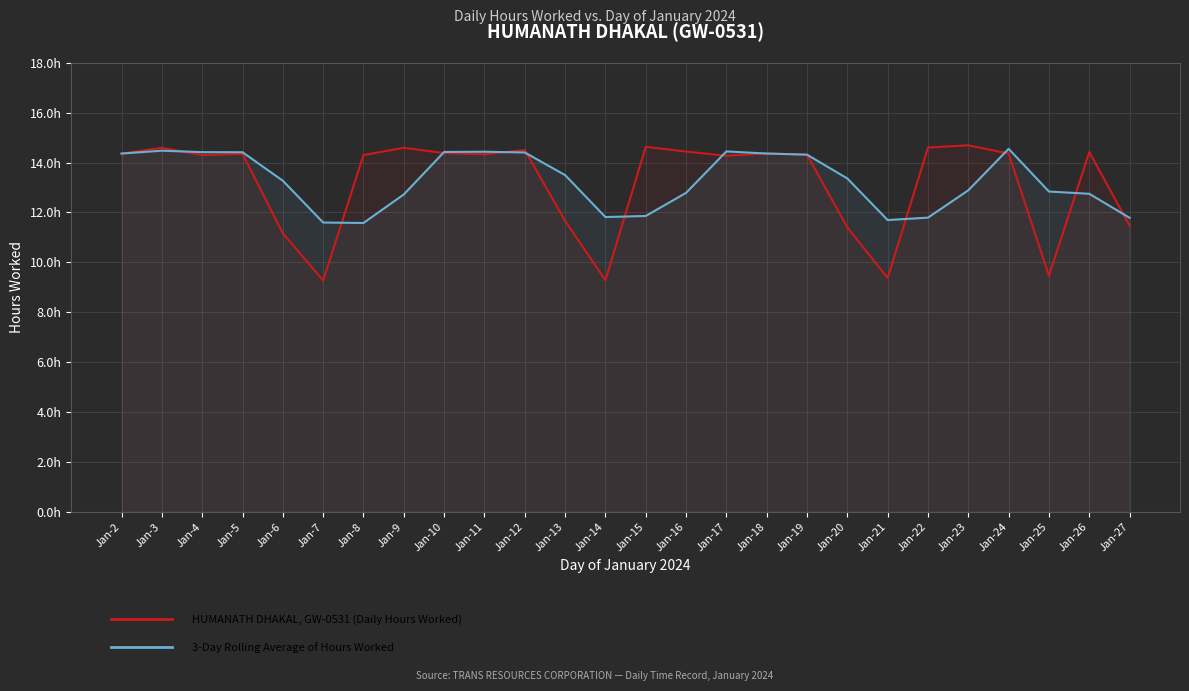

What is the total value across all series at Jan-14?

21.1